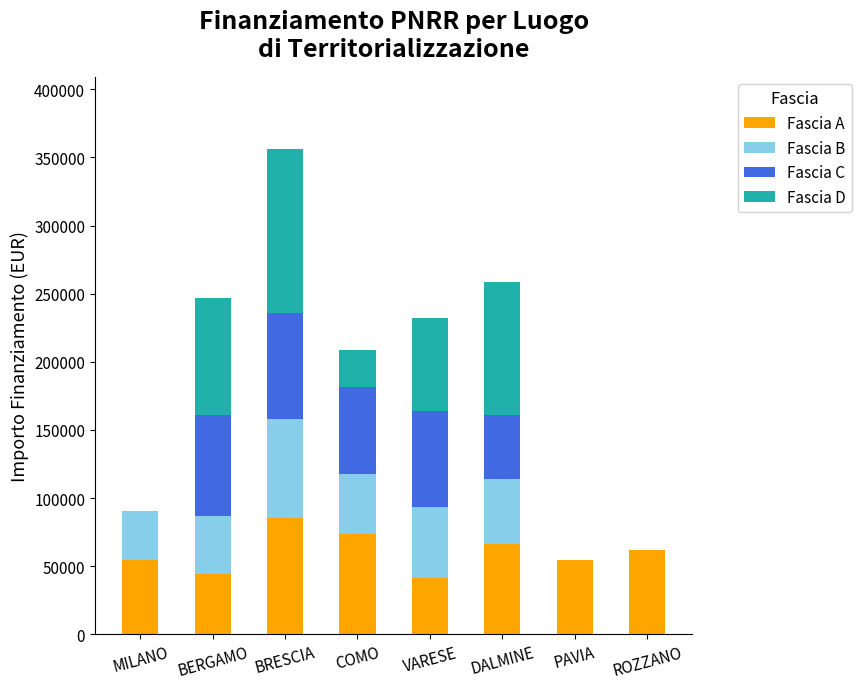

At which category is the sum across all series the highest?

BRESCIA